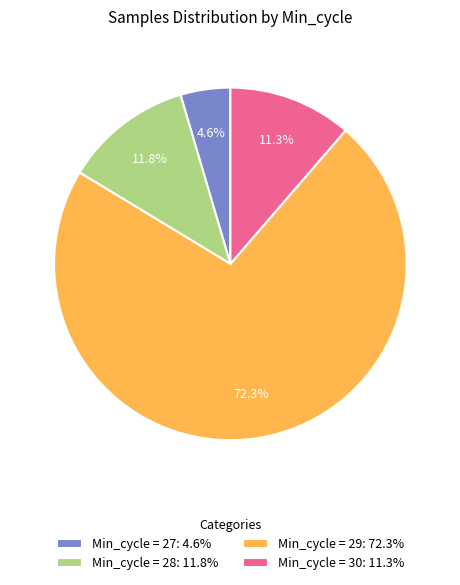

Which has a higher value, Min_cycle = 29: 72.3% or Min_cycle = 30: 11.3%?

Min_cycle = 29: 72.3%